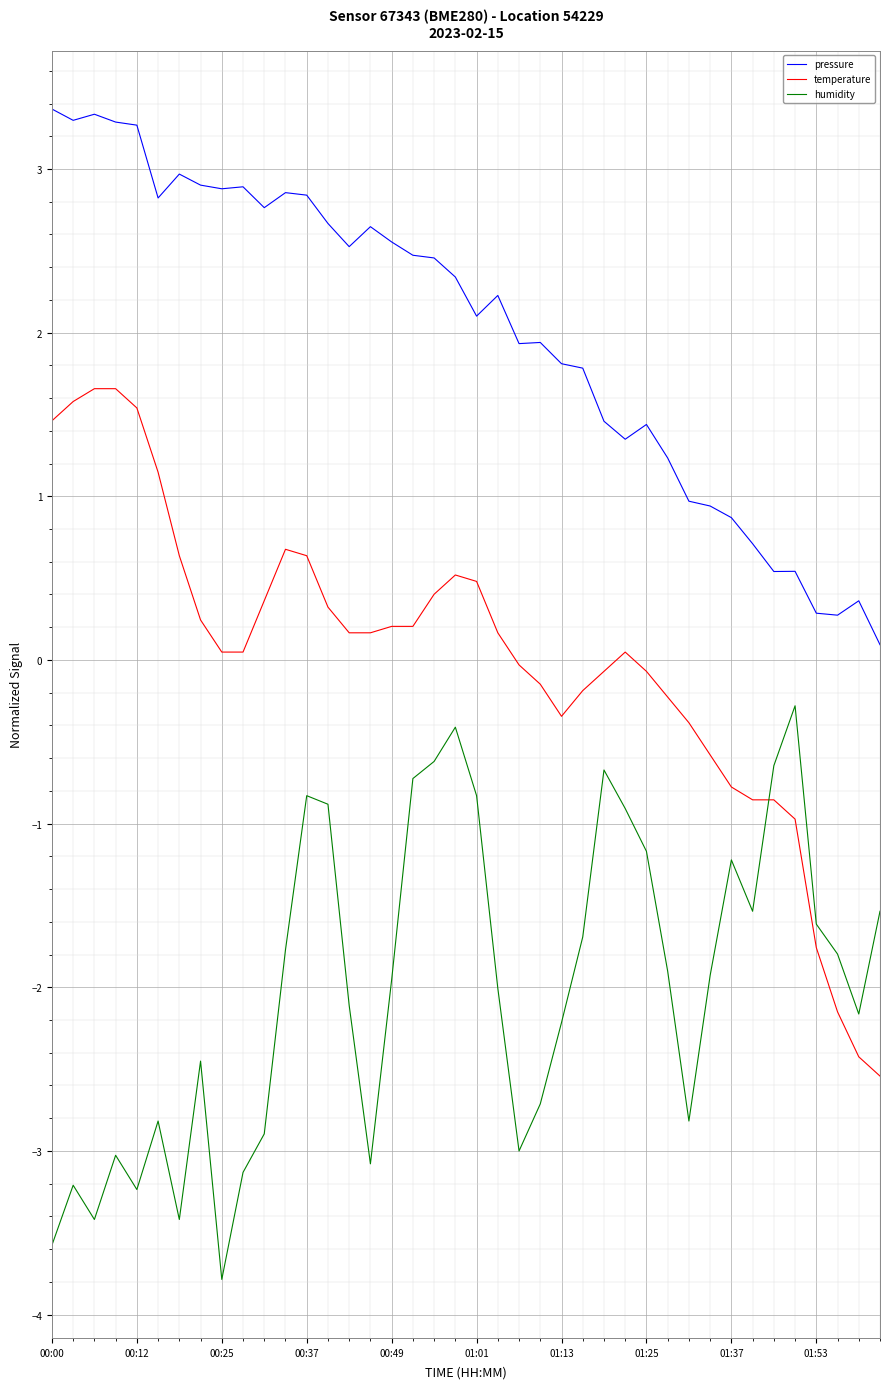

Which series has the largest range (max minus min)?

temperature